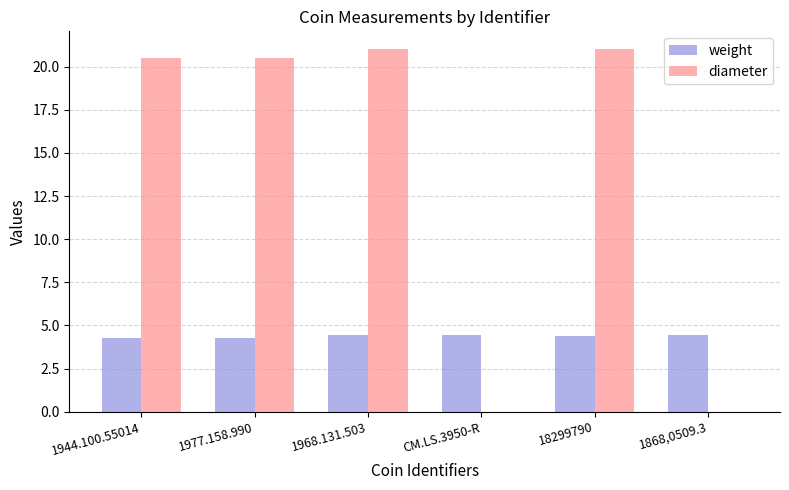

What is the difference between the weight values at CM.LS.3950-R and 1944.100.55014?

0.2